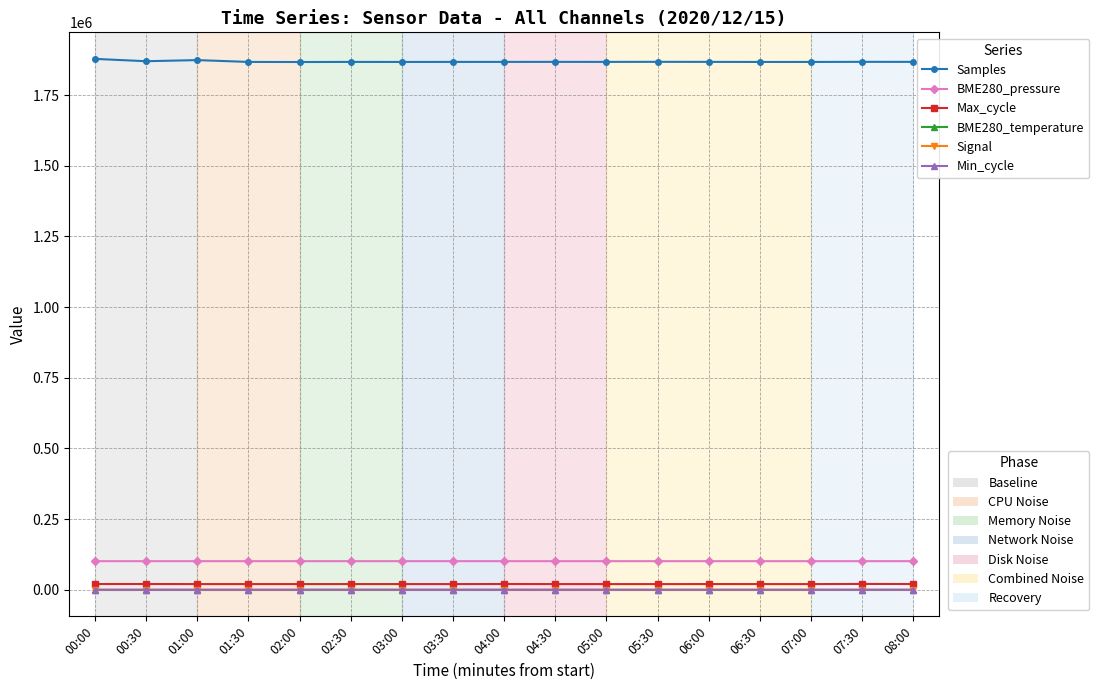

What is the label of the 2nd point from the left?

00:30